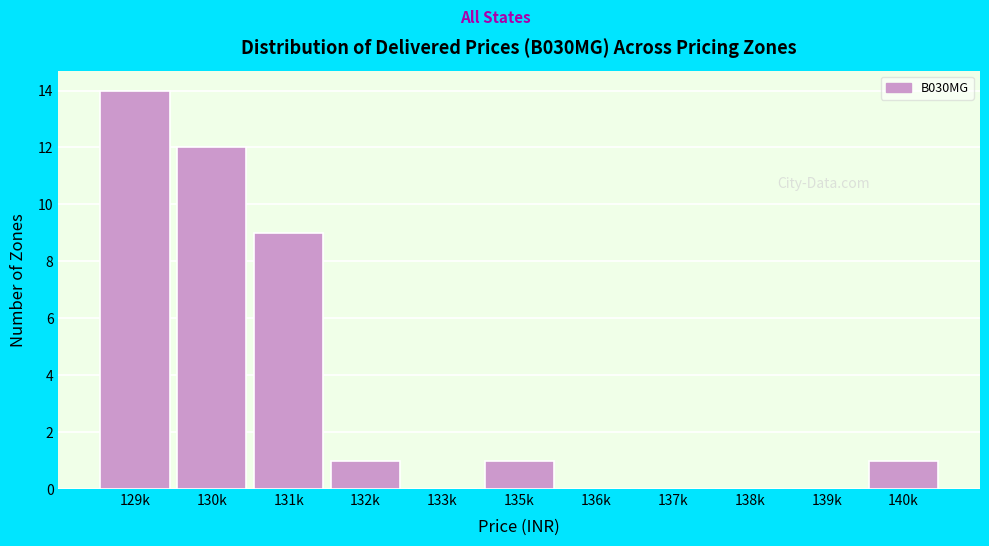

Reading left to right, extract all data points from this chart.

129k=14	130k=12	131k=9	132k=1	133k=0	135k=1	136k=0	137k=0	138k=0	139k=0	140k=1